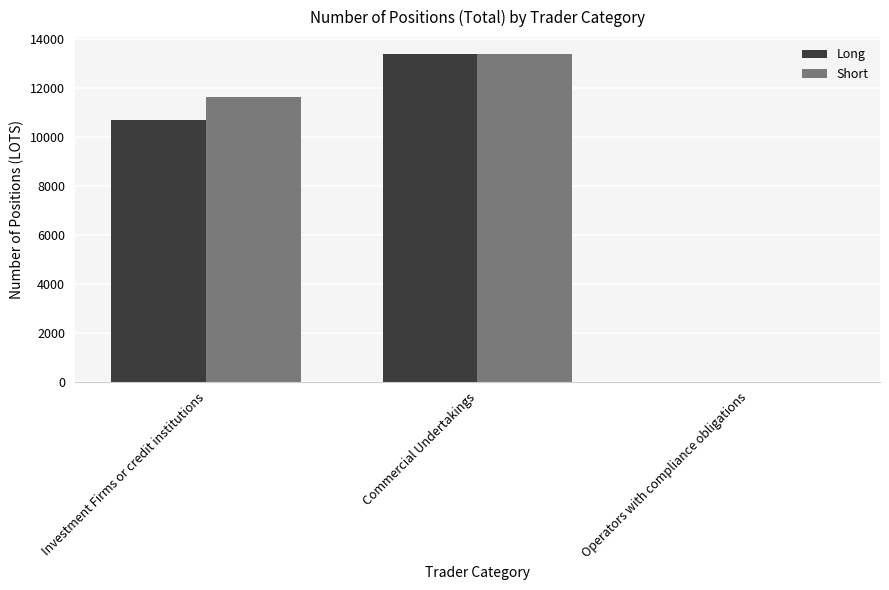

What is the sum of all Long values?

24038.8